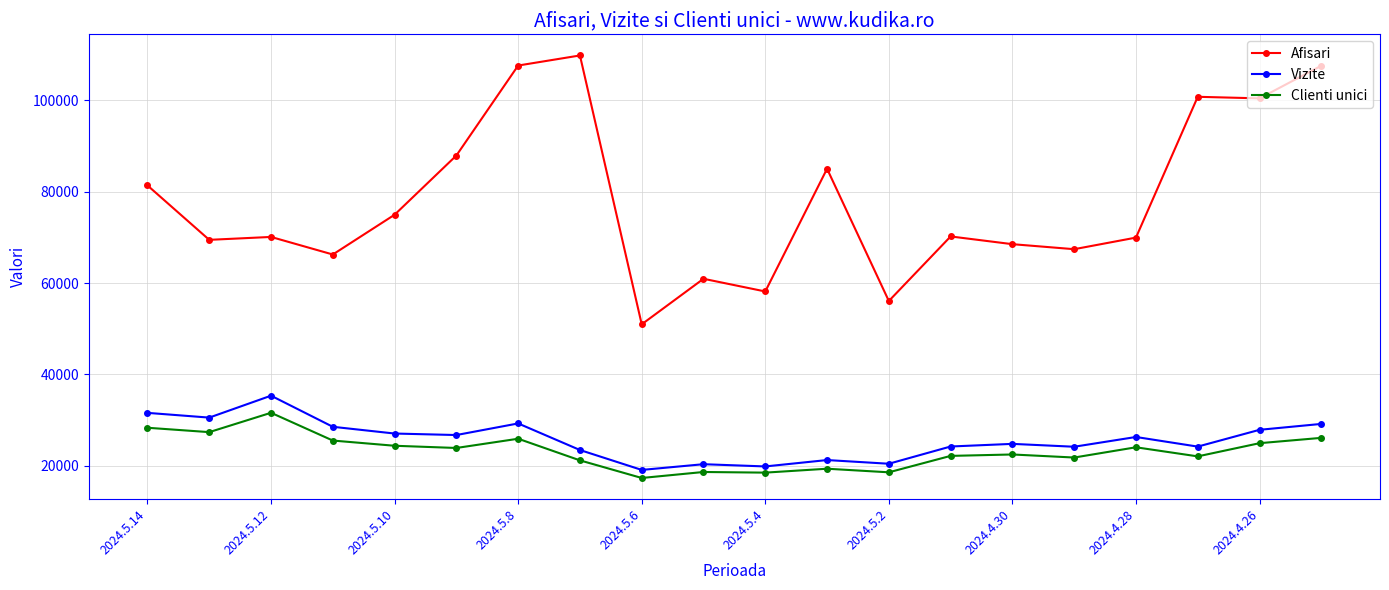

What is the value of the Afisari point at the 11th from the left?

58176